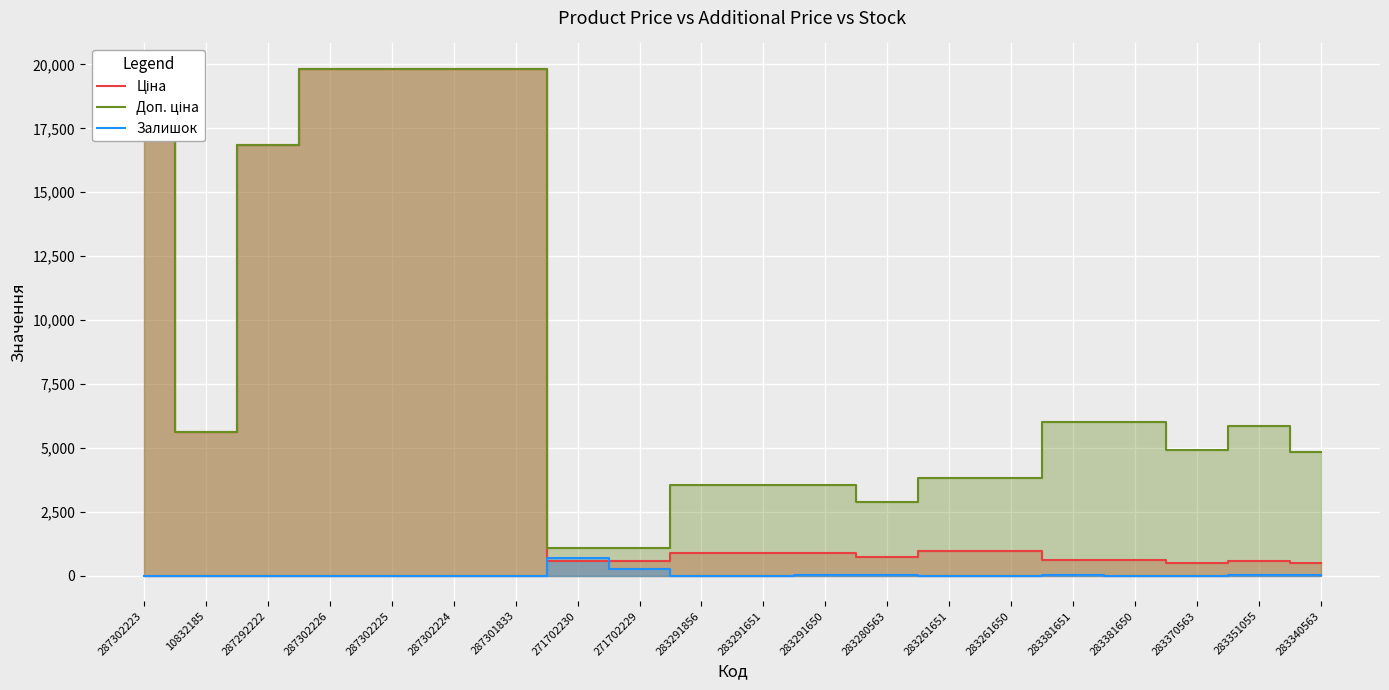

What is the value of the Ціна point at the 7th from the left?

19831.1